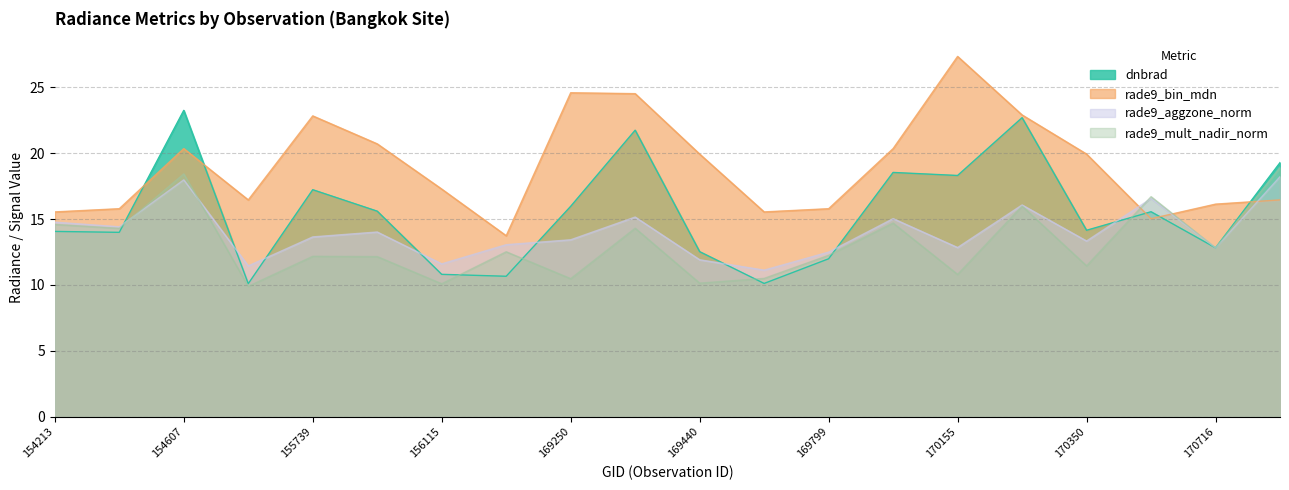

Where does the rade9_mult_nadir_norm series first go above 12?

154213